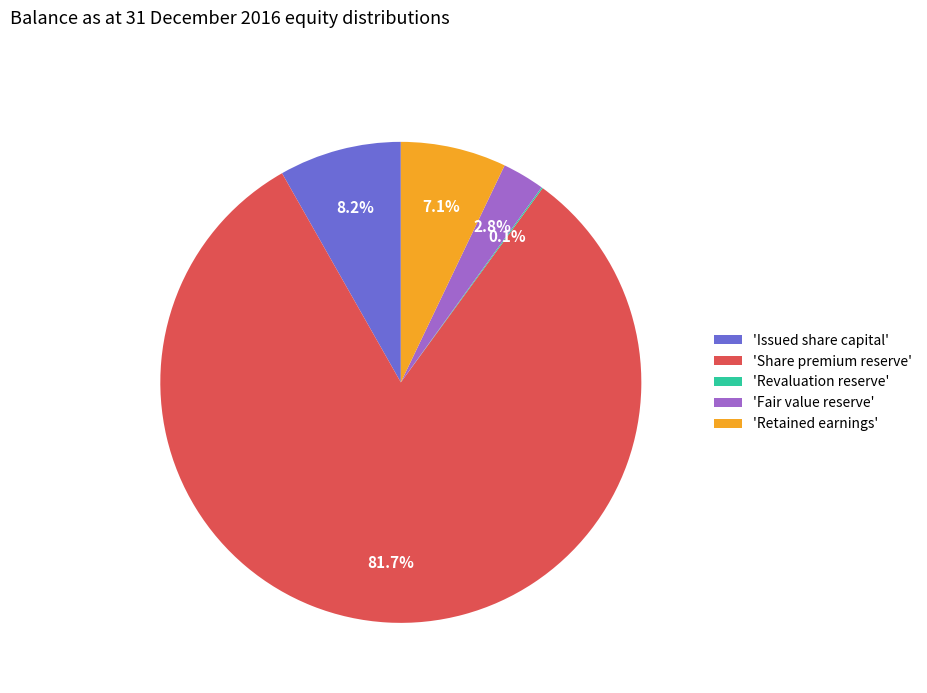

Combined, what portion of the pie is 'Share premium reserve' and 'Issued share capital'?

90.0%